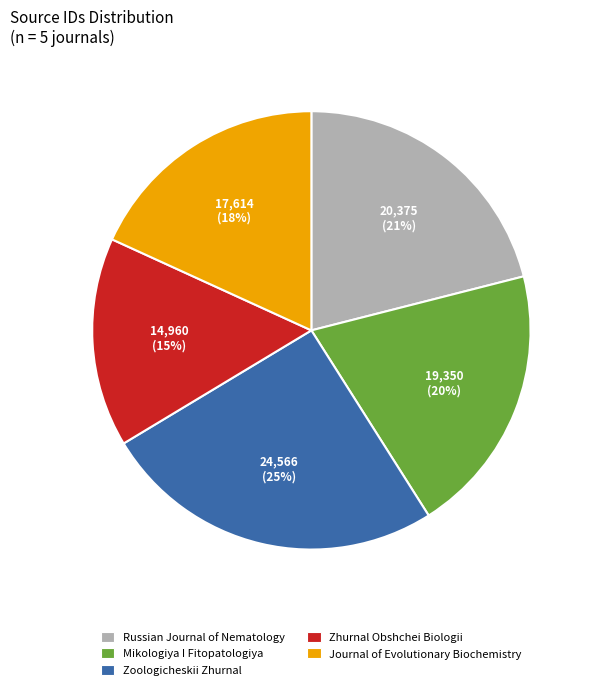

To the nearest percent, what is the combined percentage of Russian Journal of Nematology and Zoologicheskii Zhurnal?

46%